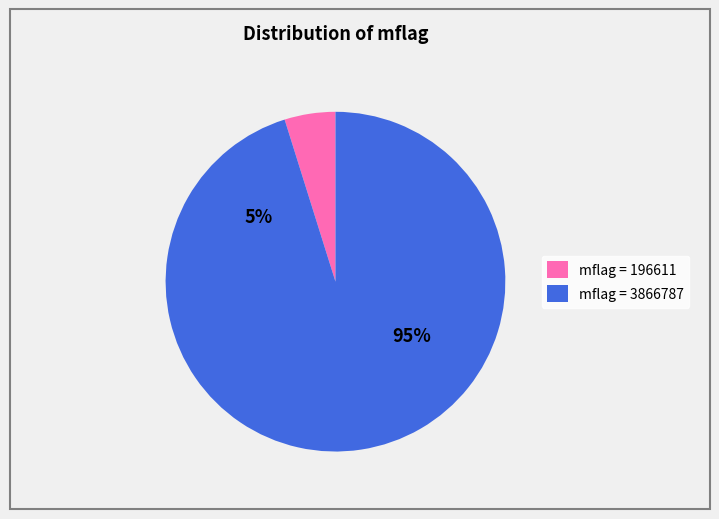

Which category has the biggest portion of the pie?

3866787